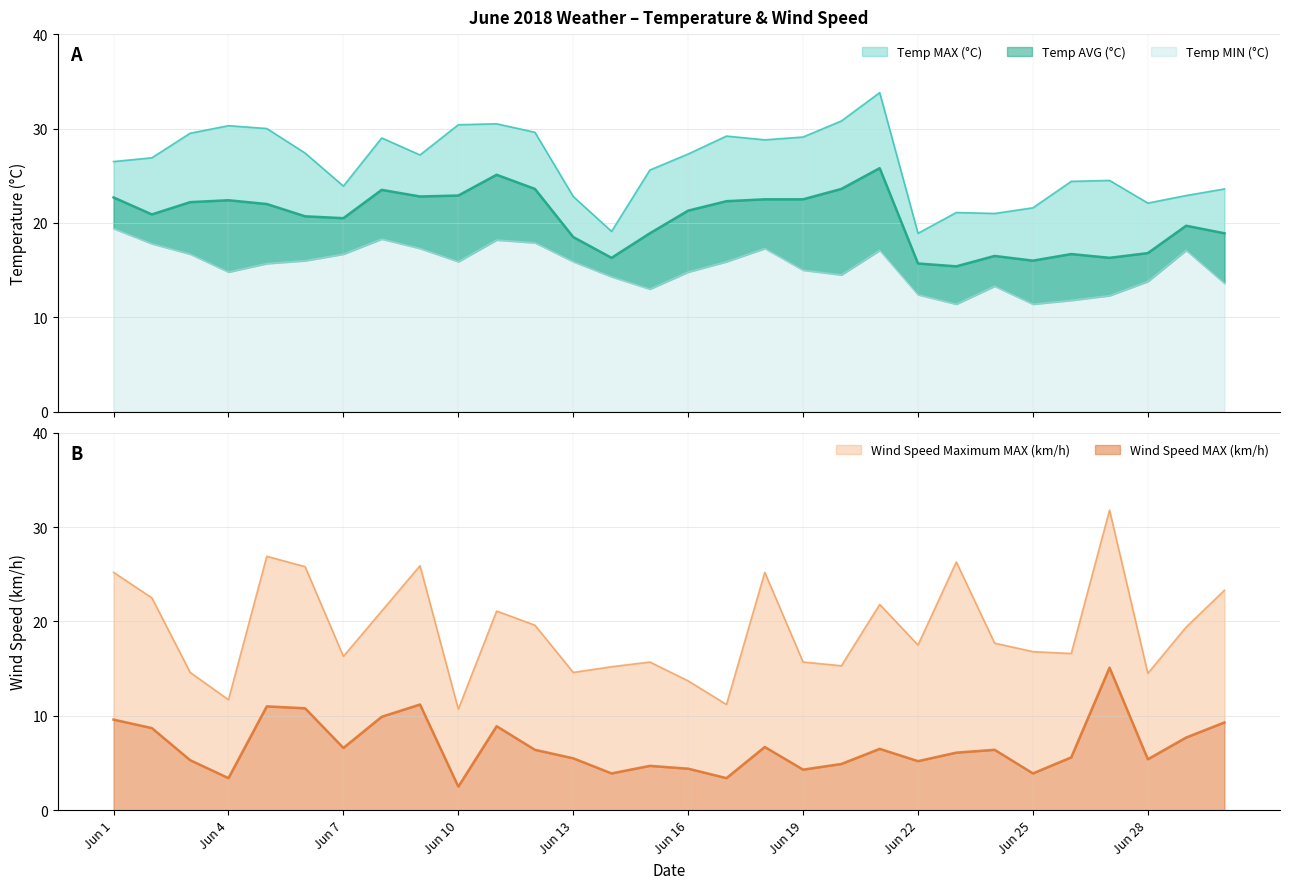

True or false: Wind Speed MAX (km/h) has a value of 10.8 at Jun 6.

True